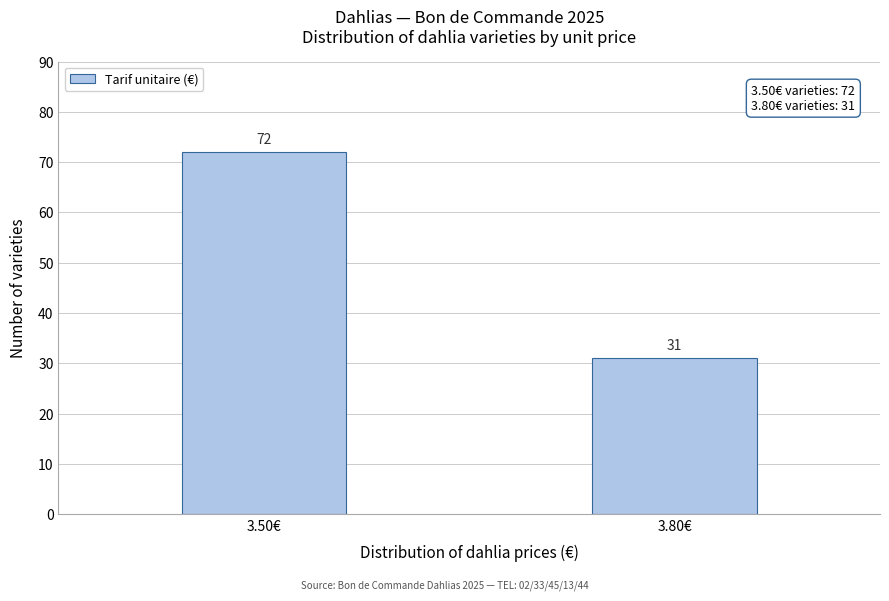

Reading left to right, list all the values displayed in this chart.

3.50€=72	3.80€=31